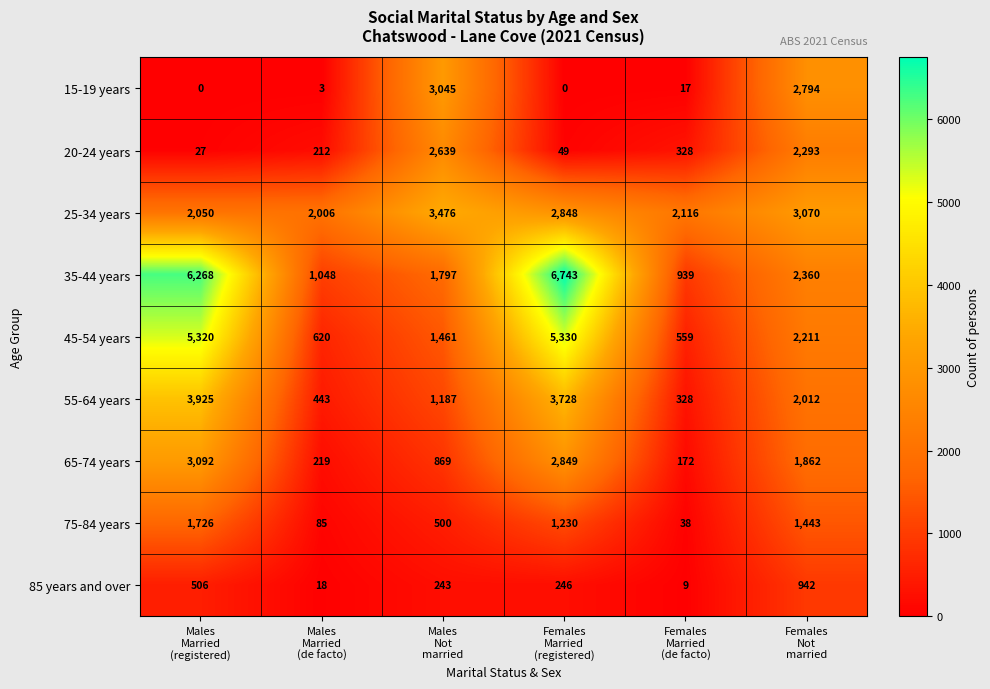

At how many categories does at least one series exceed 1861?

6